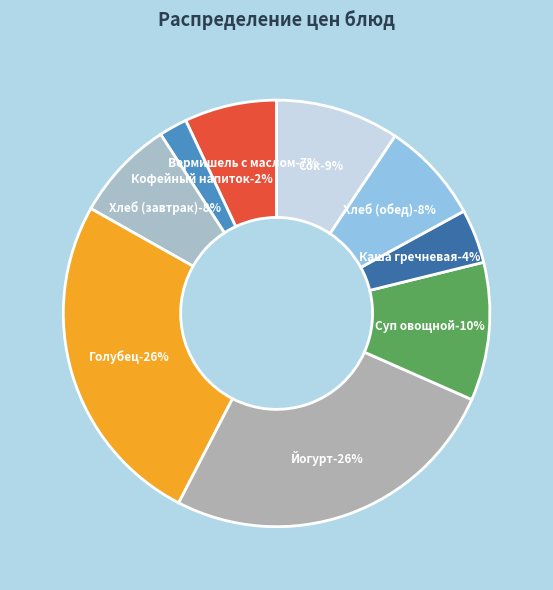

To the nearest percent, what percentage of the pie is Сок?

9%